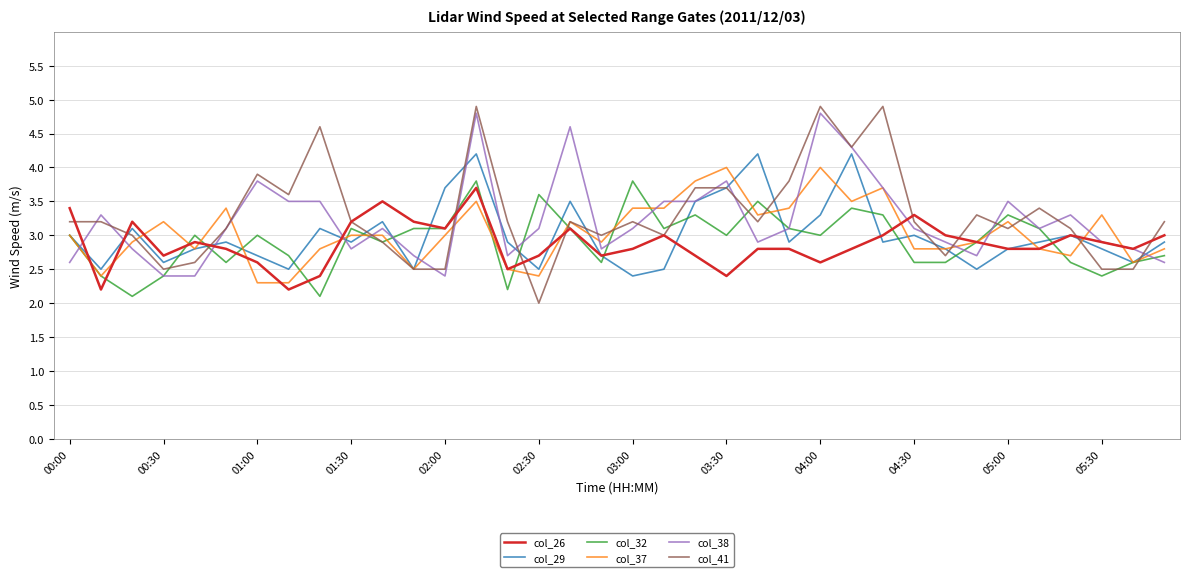

What is the smallest value displayed?

2.0